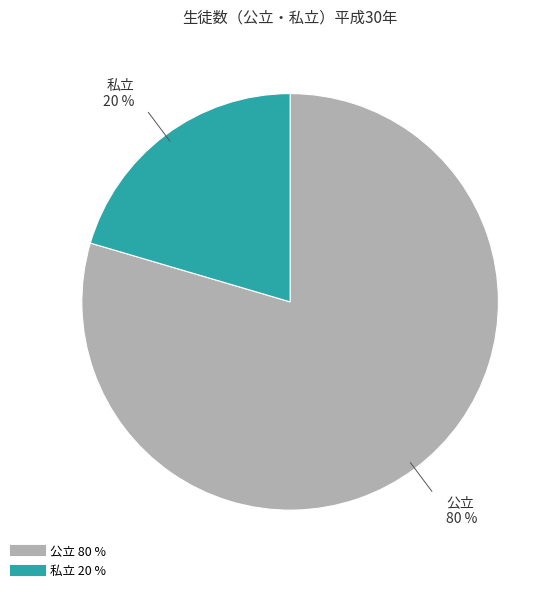

To the nearest percent, what is the combined percentage of 公立 and 私立?

100%